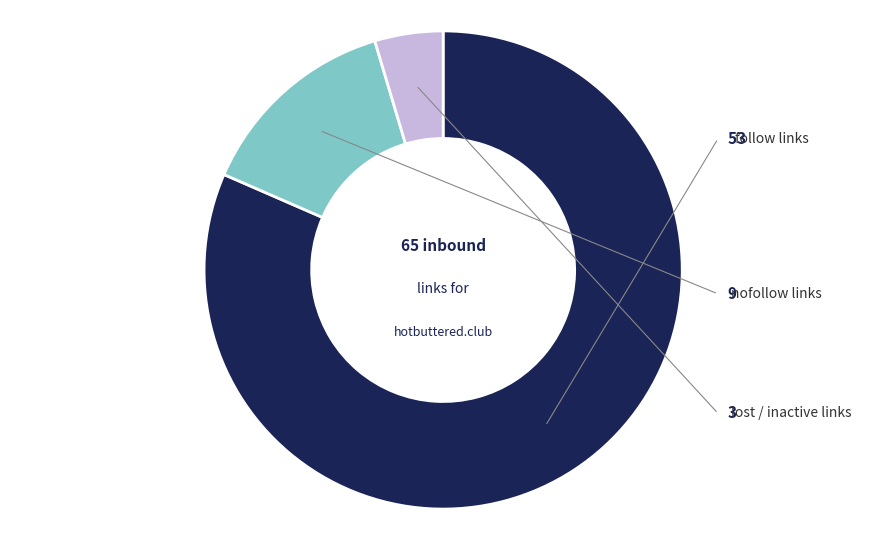

Does follow account for over 50% of the chart?

Yes